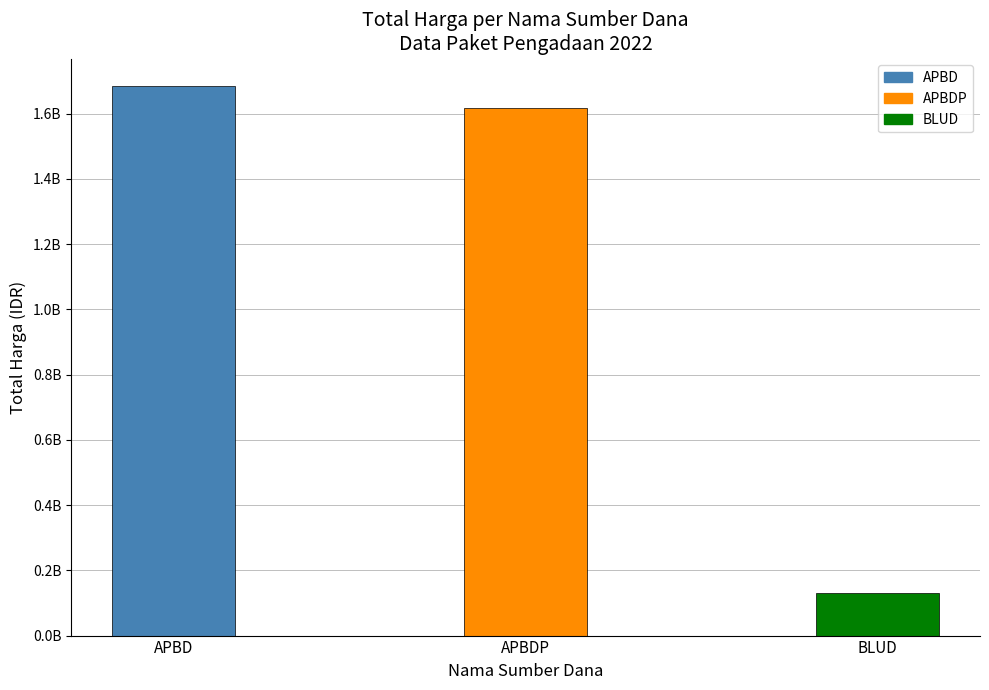

Are the bars horizontal?

No